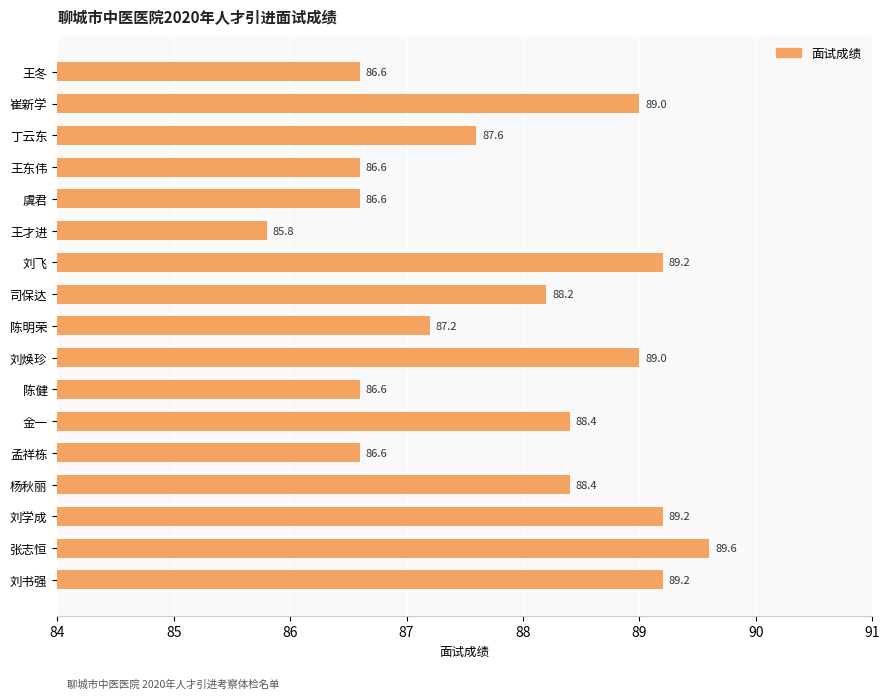

What is the label of the 12th bar from the bottom?

王才进